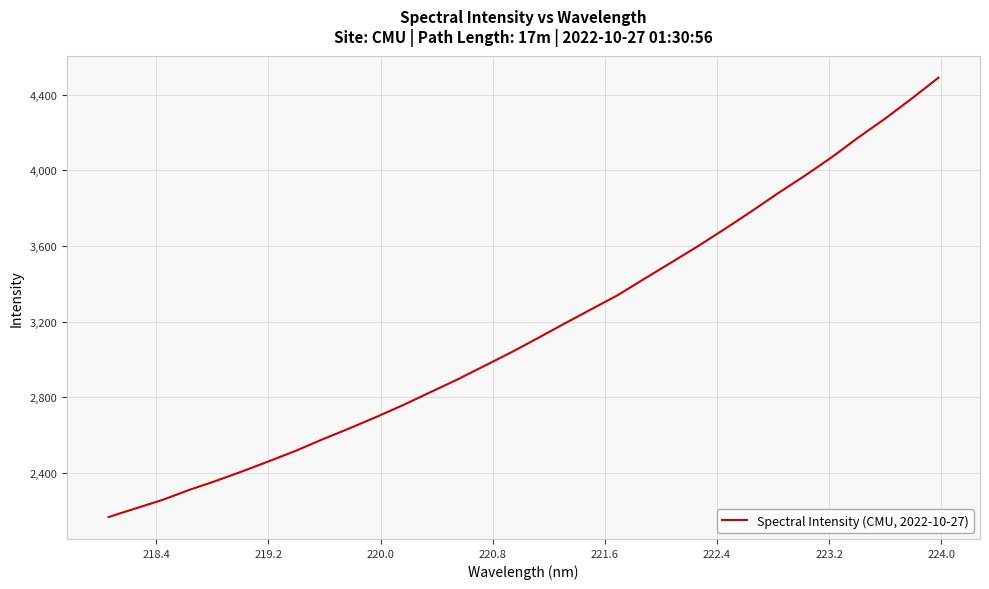

What is the sum of all values?

101257.2